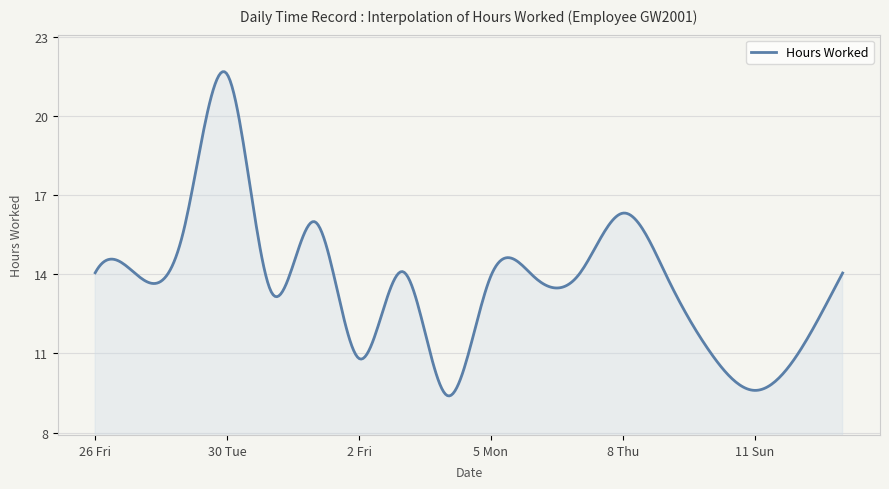

What is the maximum value shown in the chart?

21.7